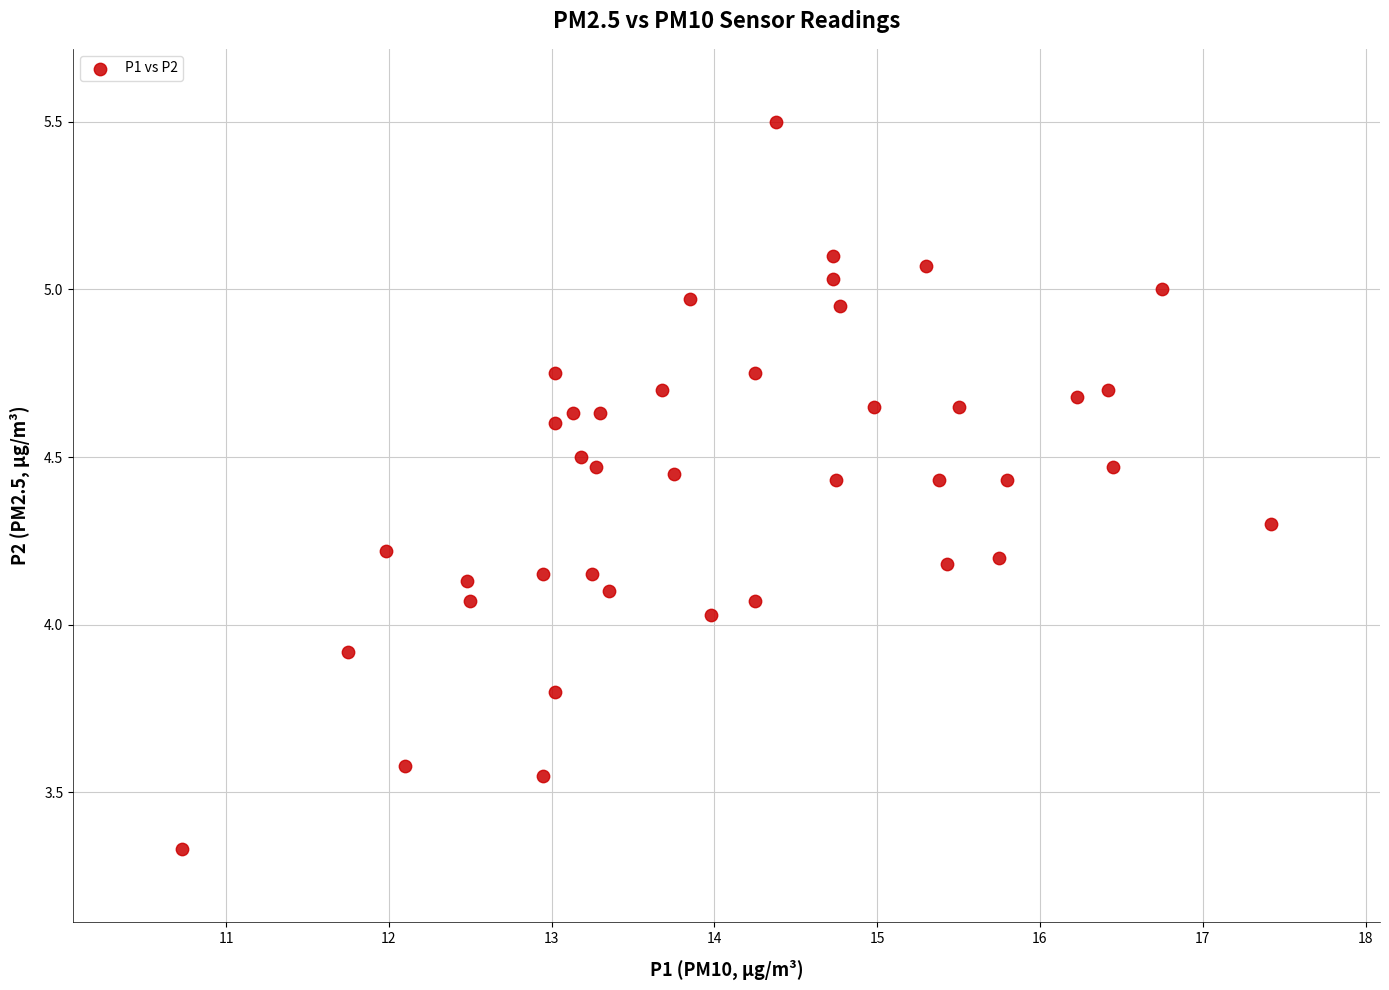

What is the range of Y values (max minus min)?

2.2